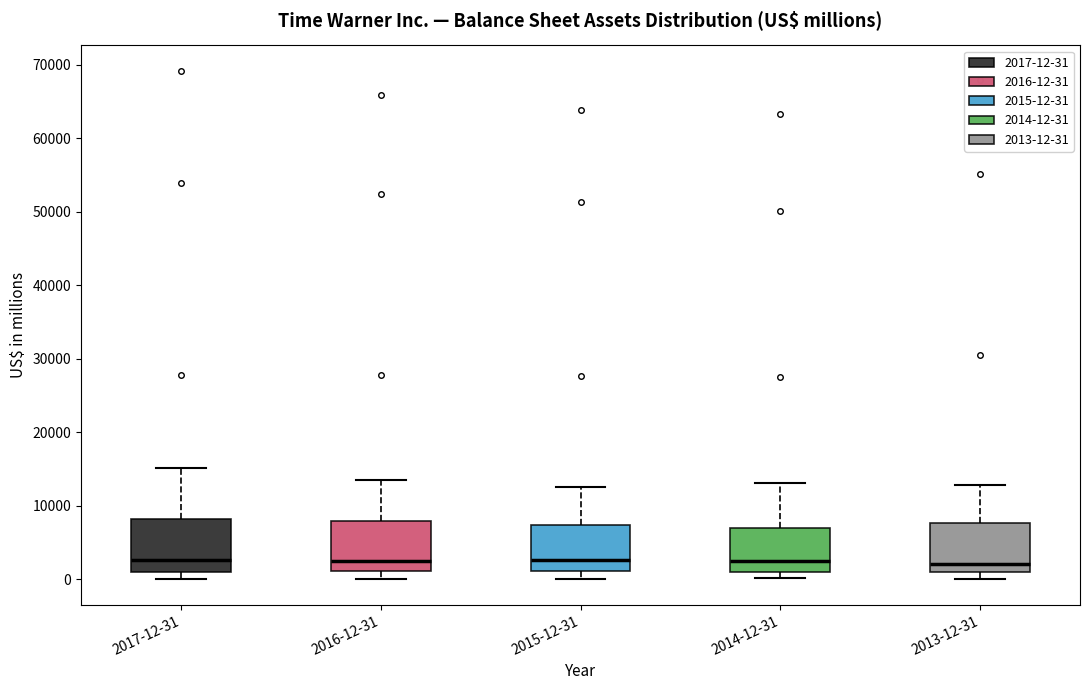

Reading left to right, transcribe this box plot: for each box, give where its median line is, the range the box spans, and where its two whiskers end, as read against the y-axis. The values are not printed on the chart, so give them approximately, as read against the axis.

2017-12-31: median 3000, box 1000 to 8000, whiskers 0 to 15000
2016-12-31: median 3000, box 1000 to 8000, whiskers 0 to 13000
2015-12-31: median 3000, box 1000 to 7000, whiskers 0 to 13000
2014-12-31: median 3000, box 1000 to 7000, whiskers 0 to 13000
2013-12-31: median 2000, box 1000 to 8000, whiskers 0 to 13000